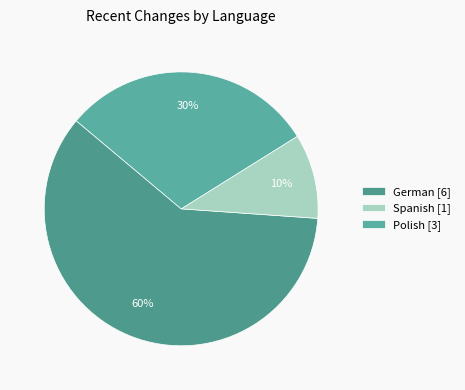

Which slice is the smallest?

Spanish [1]